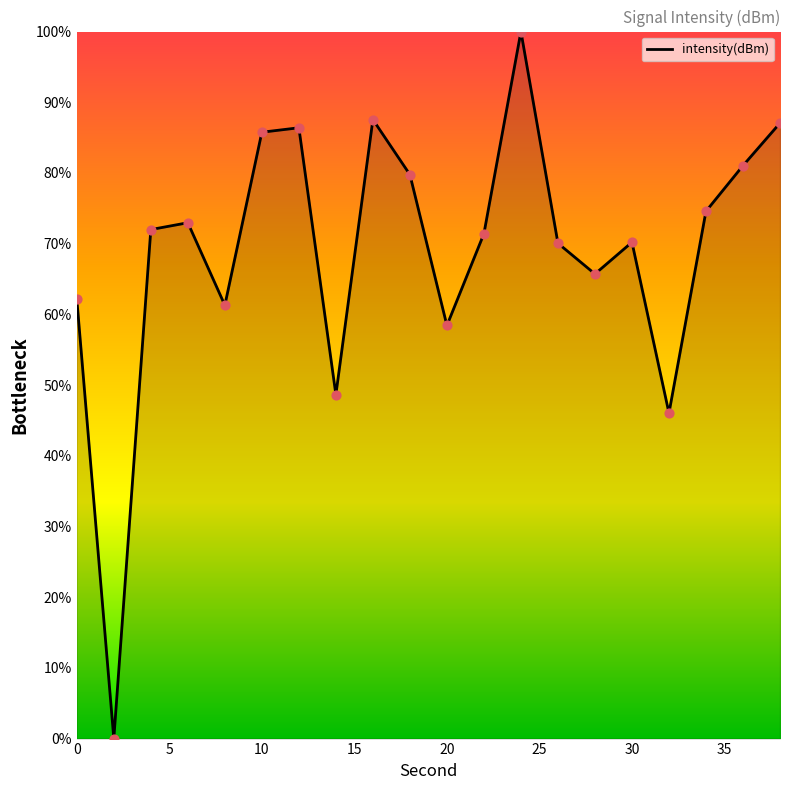

What is the difference between the maximum and minimum values?

100.0